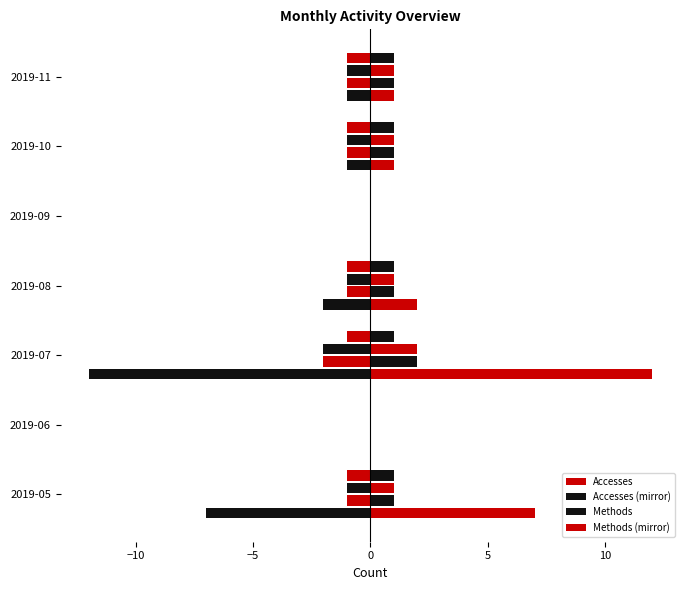

Count the number of categories in the chart.

7